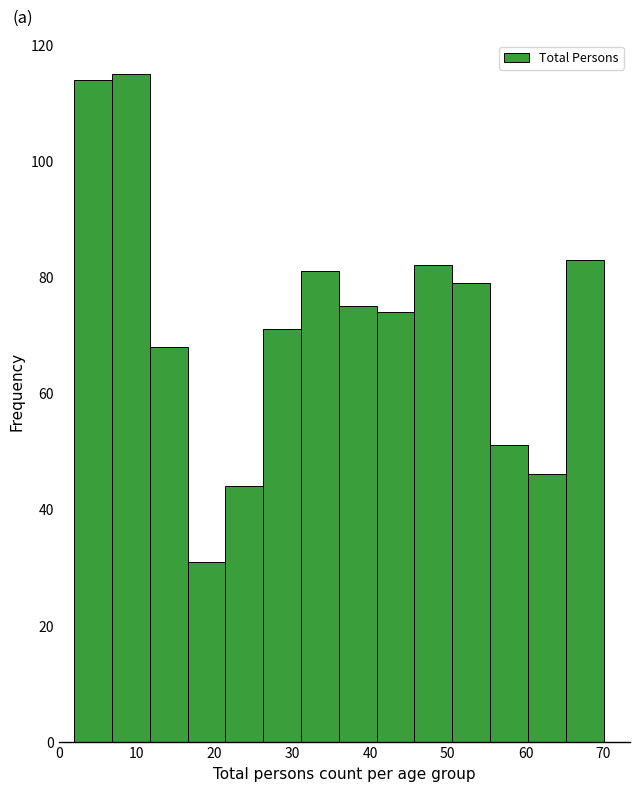

Reading left to right, list every bar in this chart as the range it spans on the x-axis followed by its height. Neither the bar edges nor the heights are printed on the chart, so give them approximately, as read against the axes.

2 to 7: 114
7 to 12: 116
12 to 17: 68
17 to 21: 32
21 to 26: 44
26 to 31: 72
31 to 36: 82
36 to 41: 76
41 to 46: 74
46 to 51: 82
51 to 55: 80
55 to 60: 52
60 to 65: 46
65 to 70: 84